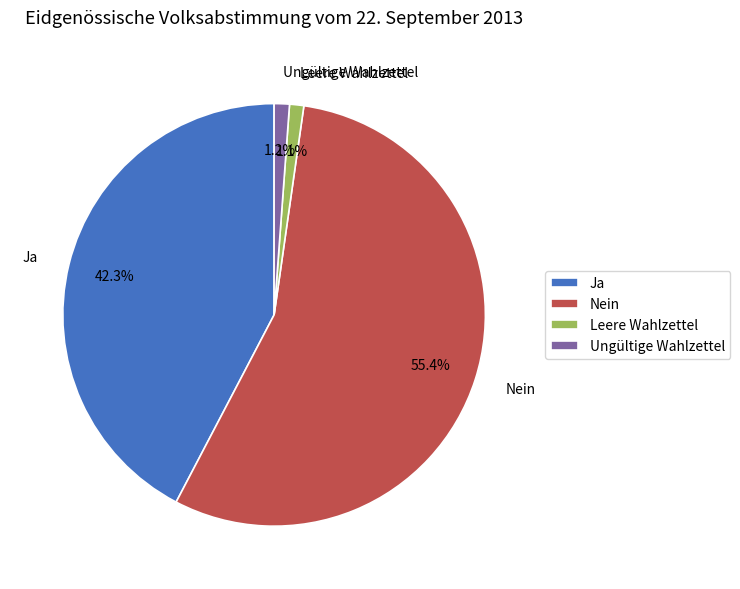

Is the sum of Leere Wahlzettel and Ja greater than half?

No